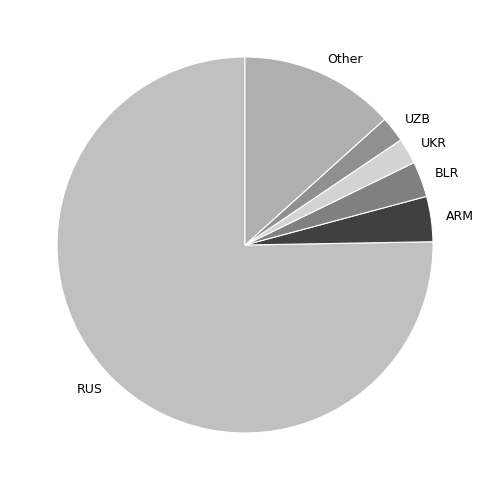

Does RUS represent more than half of the total?

Yes